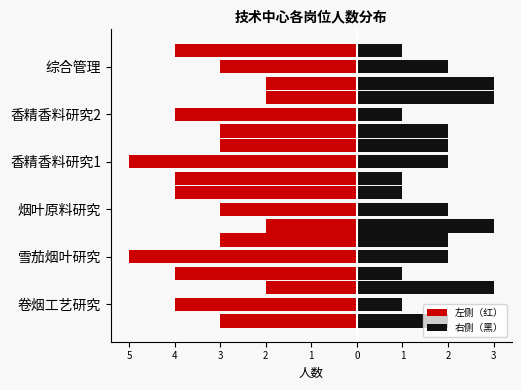

How many 左侧（红） values are between -4 and -2?

6